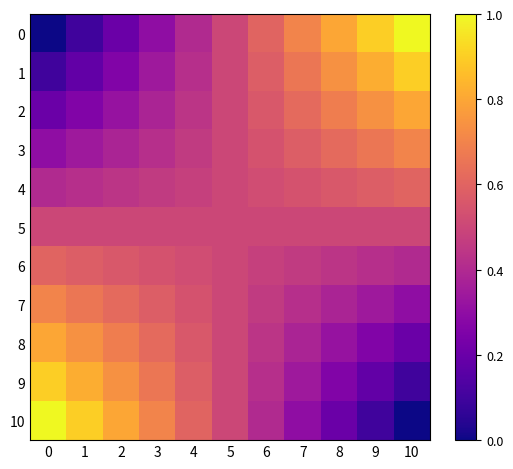

Reading left to right, list all the values displayed in this chart.

0: 0=0.0	1=0.1	2=0.2	3=0.3	4=0.4	5=0.5	6=0.6	7=0.7	8=0.8	9=0.9	10=1.0
1: 0=0.1	1=0.2	2=0.3	3=0.3	4=0.4	5=0.5	6=0.6	7=0.7	8=0.7	9=0.8	10=0.9
2: 0=0.2	1=0.3	2=0.3	3=0.4	4=0.4	5=0.5	6=0.6	7=0.6	8=0.7	9=0.7	10=0.8
3: 0=0.3	1=0.3	2=0.4	3=0.4	4=0.5	5=0.5	6=0.5	7=0.6	8=0.6	9=0.7	10=0.7
4: 0=0.4	1=0.4	2=0.4	3=0.5	4=0.5	5=0.5	6=0.5	7=0.5	8=0.6	9=0.6	10=0.6
5: 0=0.5	1=0.5	2=0.5	3=0.5	4=0.5	5=0.5	6=0.5	7=0.5	8=0.5	9=0.5	10=0.5
6: 0=0.6	1=0.6	2=0.6	3=0.5	4=0.5	5=0.5	6=0.5	7=0.5	8=0.4	9=0.4	10=0.4
7: 0=0.7	1=0.7	2=0.6	3=0.6	4=0.5	5=0.5	6=0.5	7=0.4	8=0.4	9=0.3	10=0.3
8: 0=0.8	1=0.7	2=0.7	3=0.6	4=0.6	5=0.5	6=0.4	7=0.4	8=0.3	9=0.3	10=0.2
9: 0=0.9	1=0.8	2=0.7	3=0.7	4=0.6	5=0.5	6=0.4	7=0.3	8=0.3	9=0.2	10=0.1
10: 0=1.0	1=0.9	2=0.8	3=0.7	4=0.6	5=0.5	6=0.4	7=0.3	8=0.2	9=0.1	10=0.0